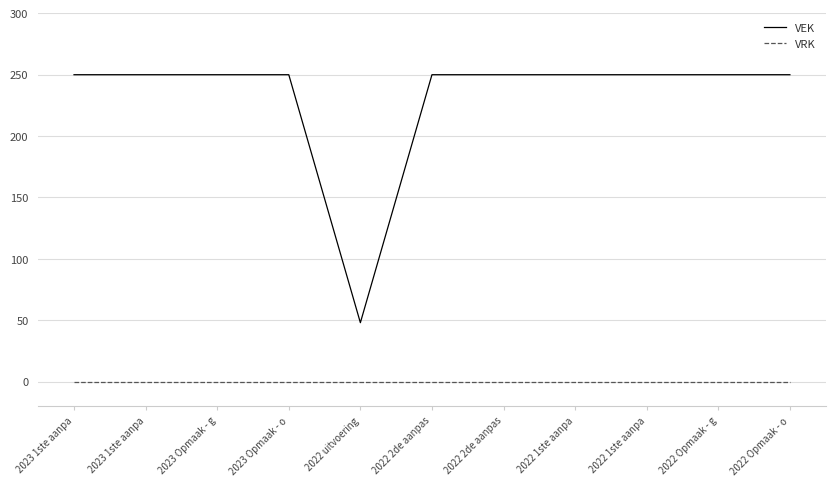

True or false: VRK has more than 2 points higher than both neighbors.

False